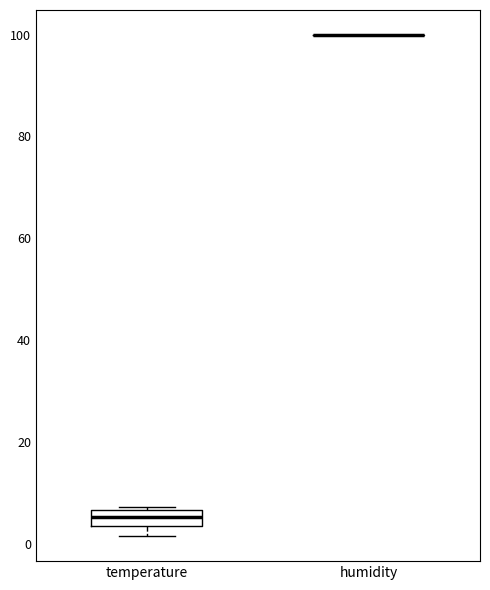

Comparing the boxes themselves (not the whiskers), which one is the tallest?

temperature